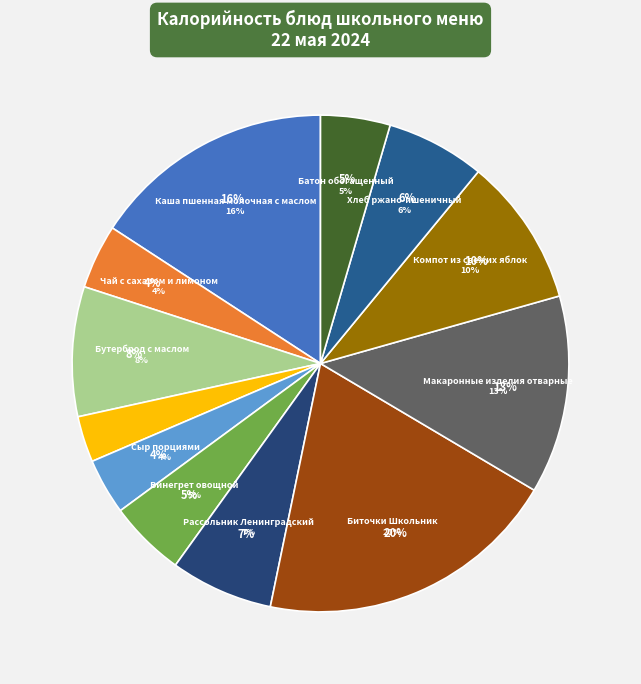

Which category has the biggest portion of the pie?

Биточки Школьник